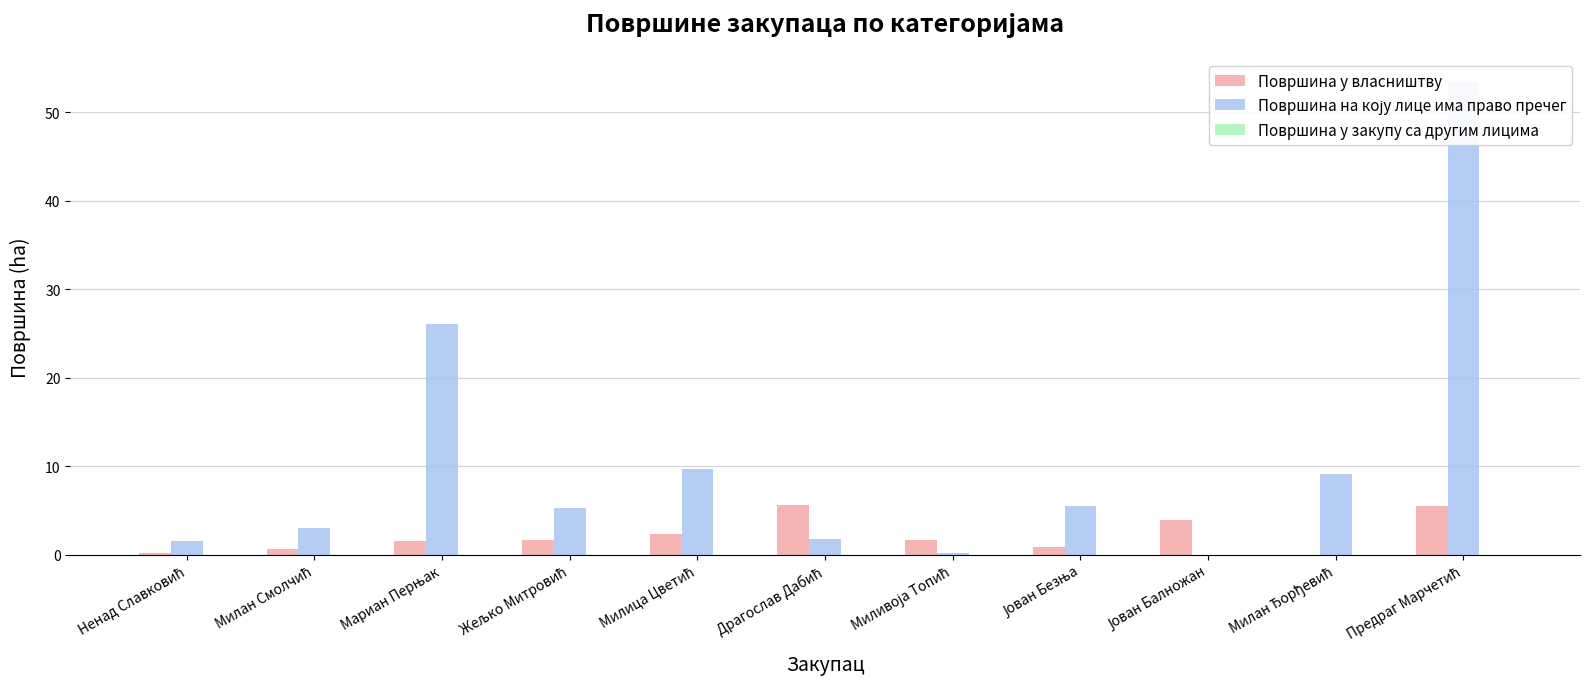

Between Жељко Митровић and Милан Ђорђевић, which series saw the biggest shift?

Површина на коју лице има право пречег